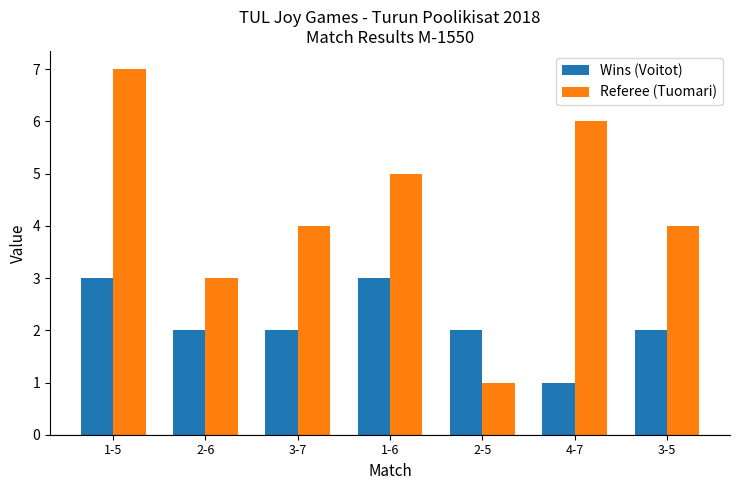

True or false: Referee (Tuomari) has a value of 5 at 1-6.

True